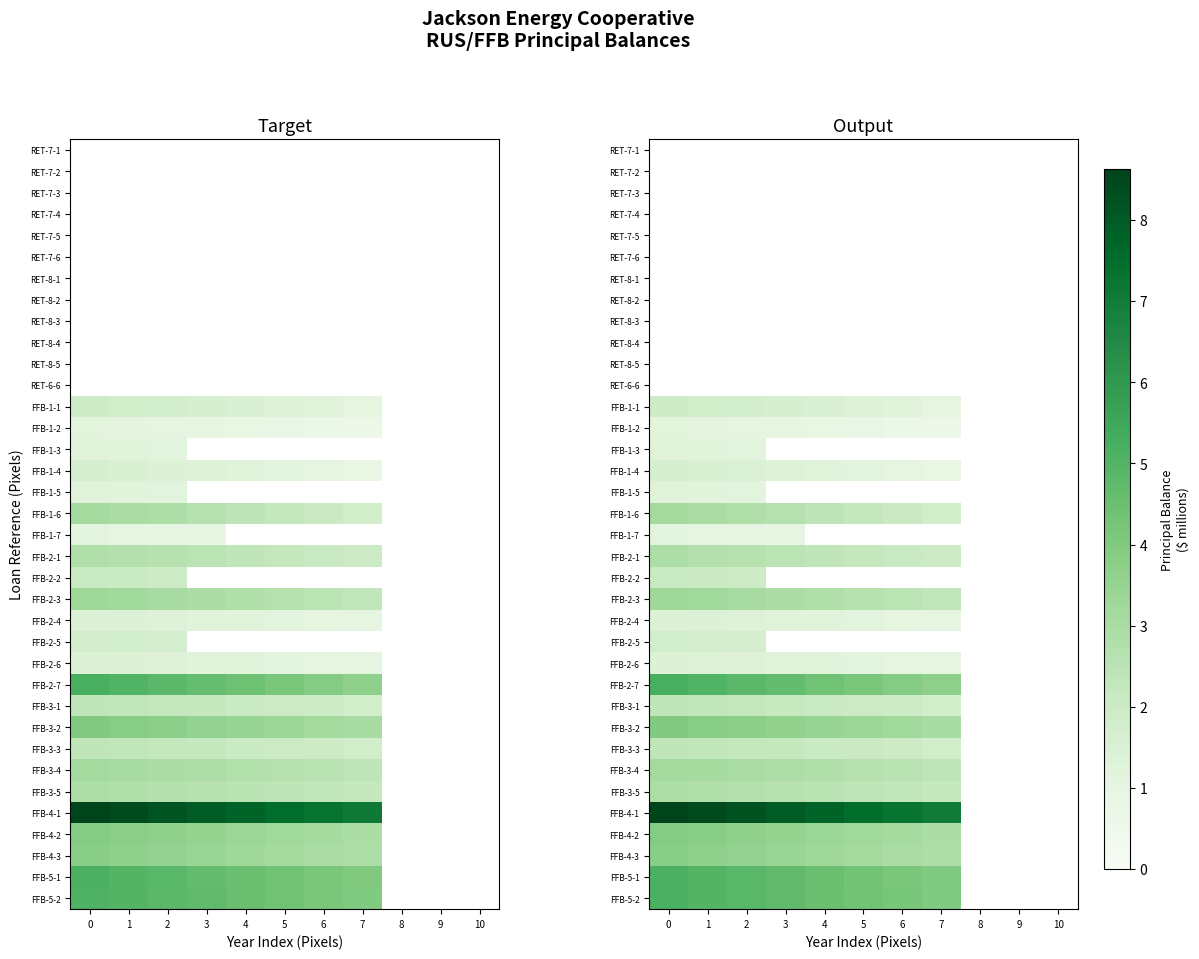

What is the smallest value displayed?

0.6